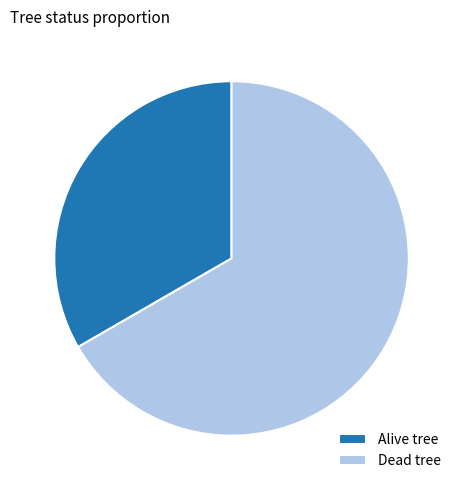

Which has a higher value, Alive tree or Dead tree?

Dead tree